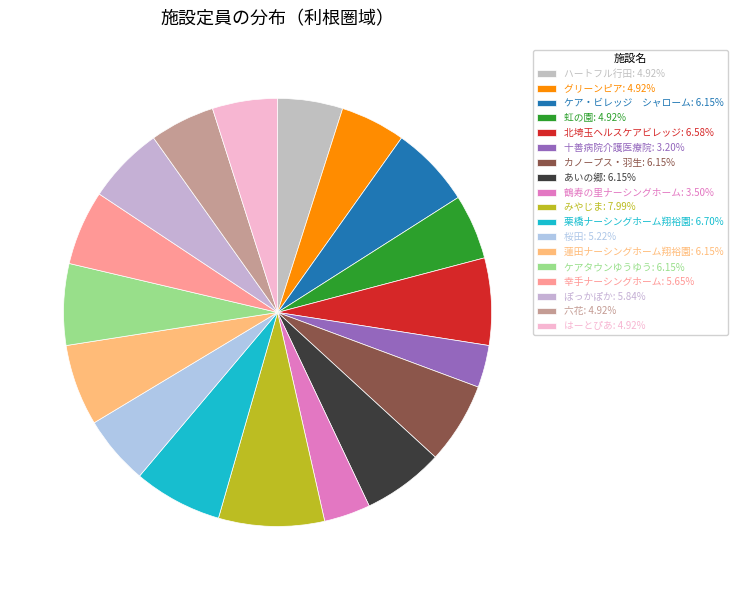

Is it true that カノープス・羽生 is 6% of the pie?

True